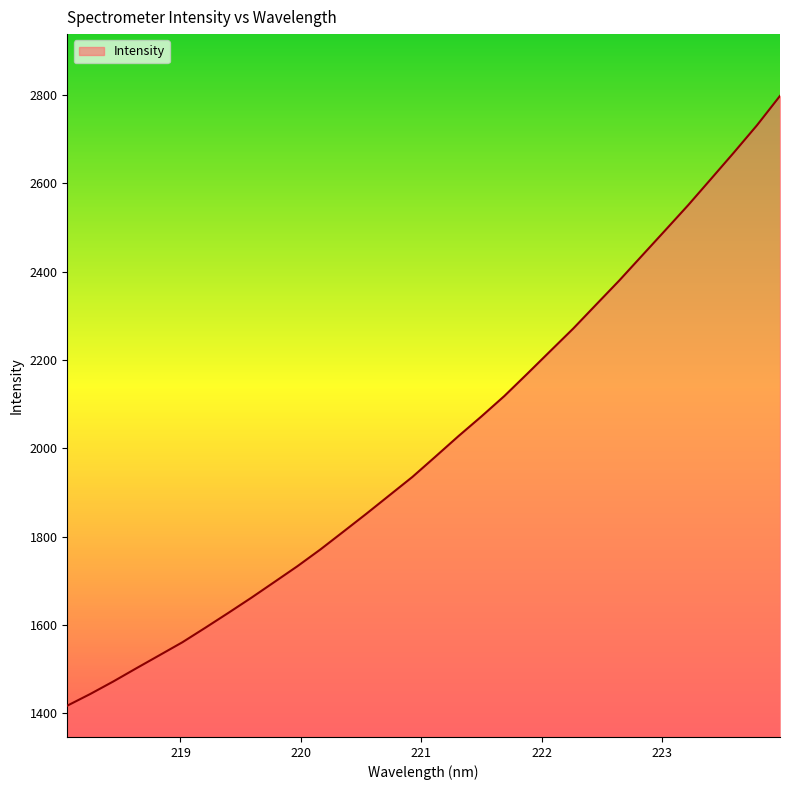

What is the minimum value shown in the chart?

1417.4